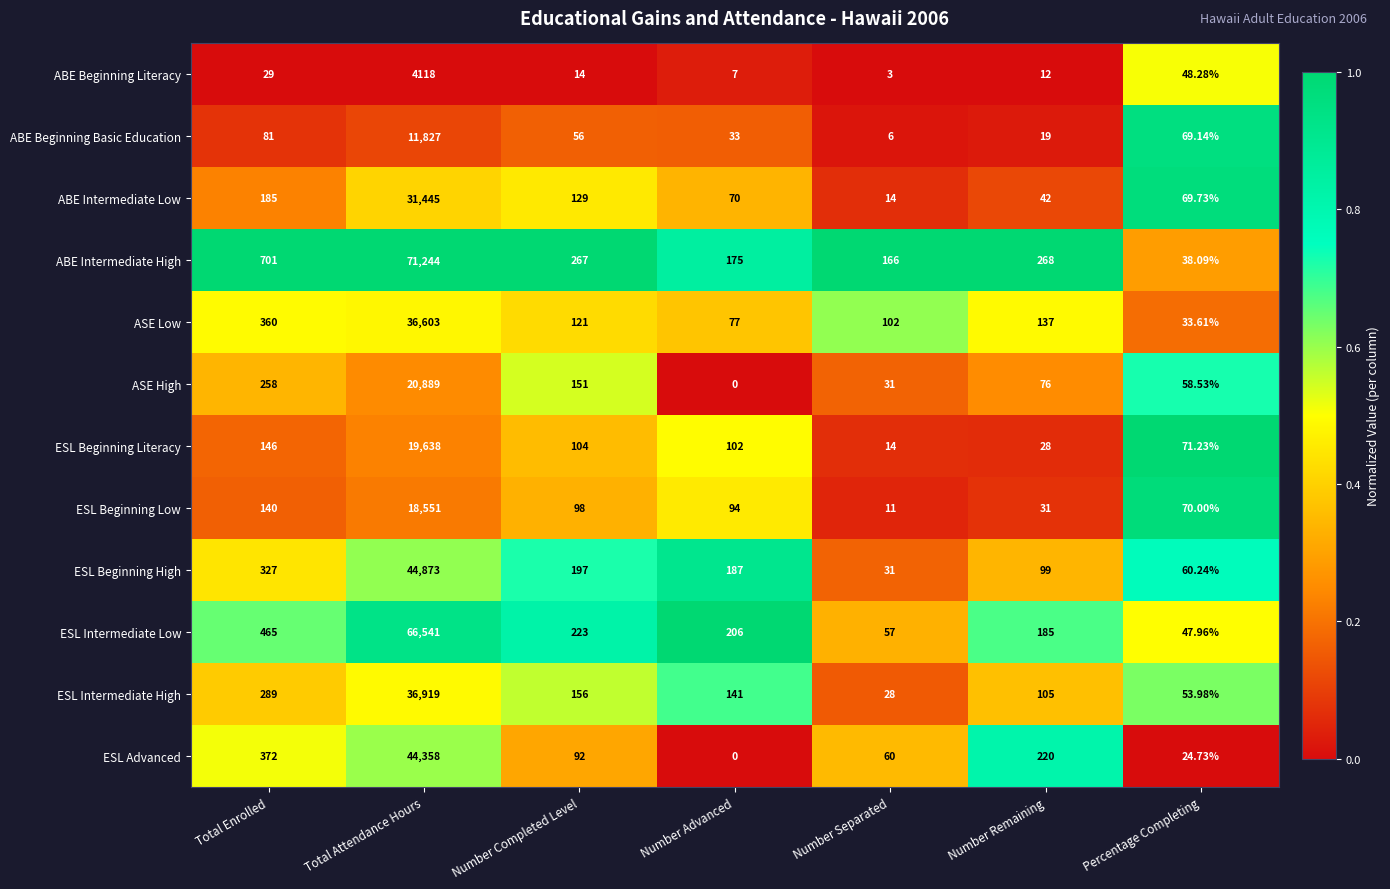

At which label does ASE High reach its peak?

Total Attendance Hours